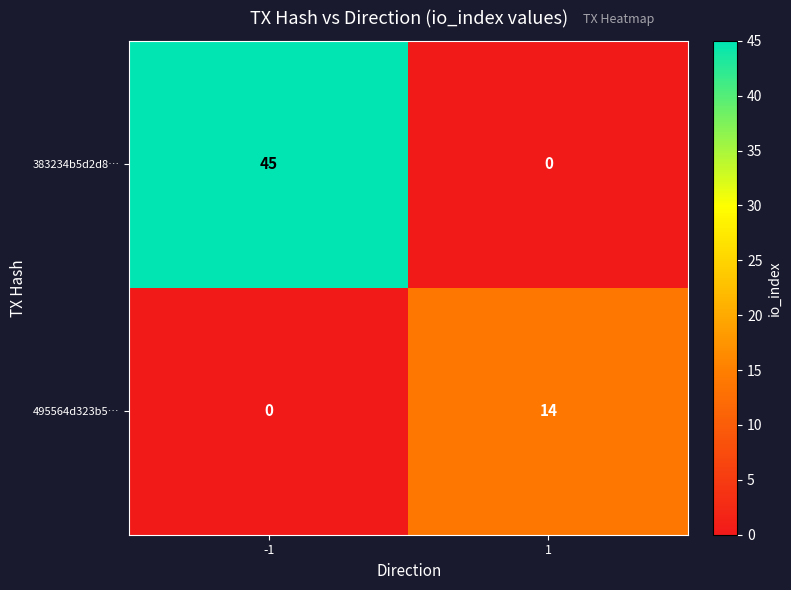

Which series has the widest spread of values?

383234b5d2d8…